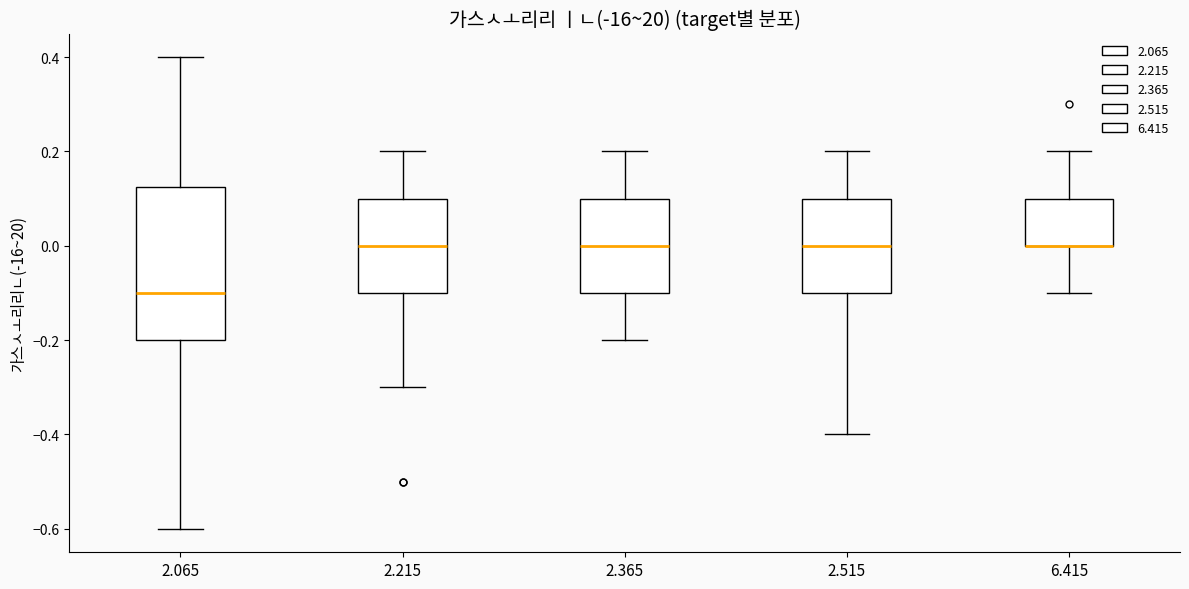

Which box is the tallest, from its lower edge to its upper edge?

2.065